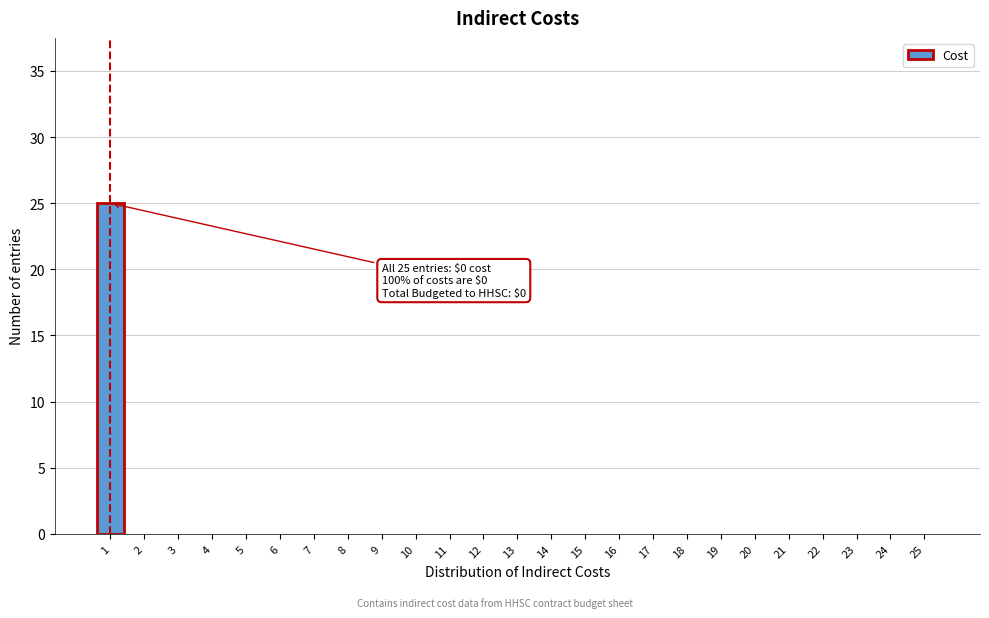

Reading left to right, what are all the values shown in this chart?

1=25	2=0	3=0	4=0	5=0	6=0	7=0	8=0	9=0	10=0	11=0	12=0	13=0	14=0	15=0	16=0	17=0	18=0	19=0	20=0	21=0	22=0	23=0	24=0	25=0